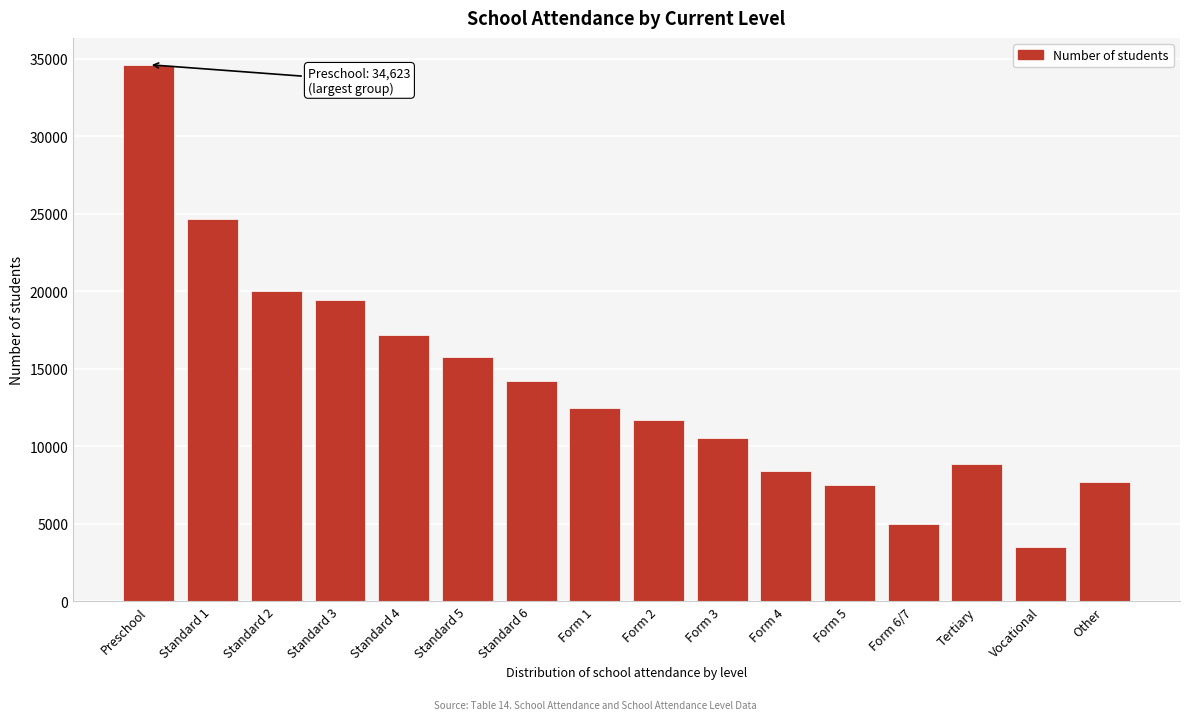

Reading right to left, what are all the values shown in this chart?

Other=7662	Vocational=3487	Tertiary=8876	Form 6/7=4981	Form 5=7512	Form 4=8433	Form 3=10544	Form 2=11723	Form 1=12494	Standard 6=14198	Standard 5=15773	Standard 4=17203	Standard 3=19424	Standard 2=20046	Standard 1=24654	Preschool=34623